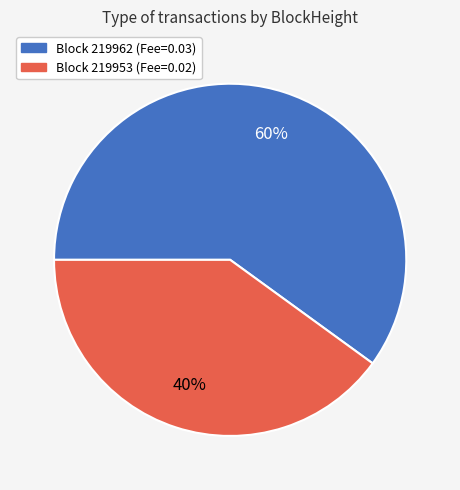

To the nearest percent, what is the difference between the largest and smallest slice percentages?

20%